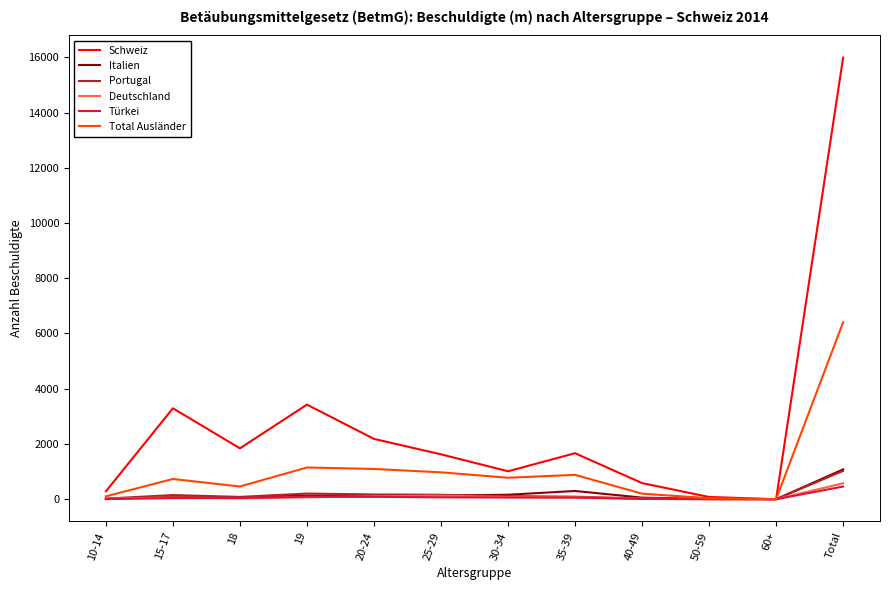

Between 10-14 and 60+, which series saw the biggest shift?

Schweiz